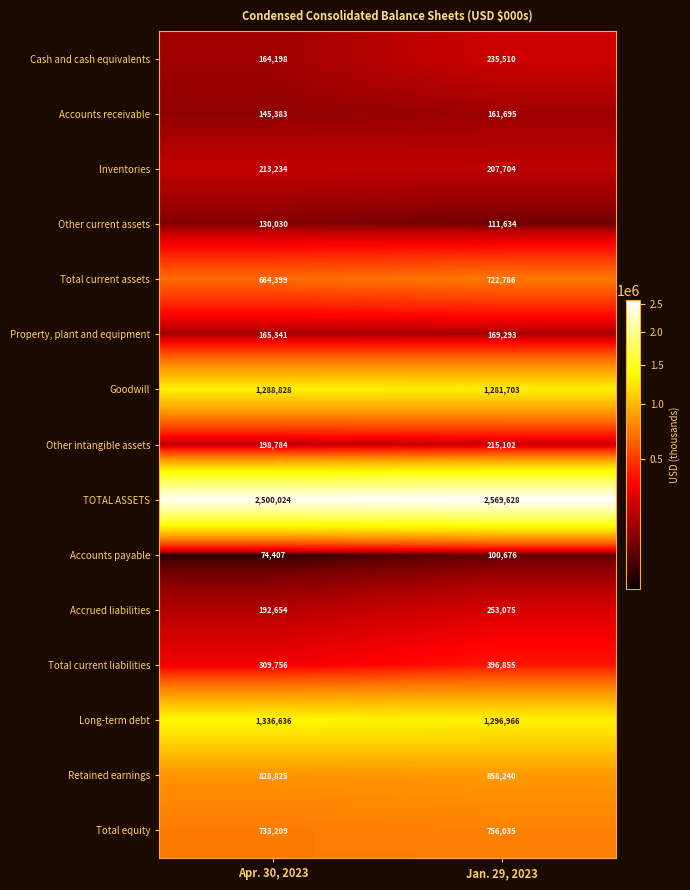

Reading left to right, what are all the values shown in this chart?

Cash and cash equivalents: Apr. 30, 2023=164198	Jan. 29, 2023=235510
Accounts receivable: Apr. 30, 2023=145383	Jan. 29, 2023=161695
Inventories: Apr. 30, 2023=213234	Jan. 29, 2023=207704
Other current assets: Apr. 30, 2023=130030	Jan. 29, 2023=111634
Total current assets: Apr. 30, 2023=664399	Jan. 29, 2023=722786
Property, plant and equipment: Apr. 30, 2023=165341	Jan. 29, 2023=169293
Goodwill: Apr. 30, 2023=1288828	Jan. 29, 2023=1281703
Other intangible assets: Apr. 30, 2023=198784	Jan. 29, 2023=215102
TOTAL ASSETS: Apr. 30, 2023=2500024	Jan. 29, 2023=2569628
Accounts payable: Apr. 30, 2023=74407	Jan. 29, 2023=100676
Accrued liabilities: Apr. 30, 2023=192654	Jan. 29, 2023=253075
Total current liabilities: Apr. 30, 2023=309756	Jan. 29, 2023=396855
Long-term debt: Apr. 30, 2023=1336636	Jan. 29, 2023=1296966
Retained earnings: Apr. 30, 2023=828825	Jan. 29, 2023=858240
Total equity: Apr. 30, 2023=733209	Jan. 29, 2023=756035